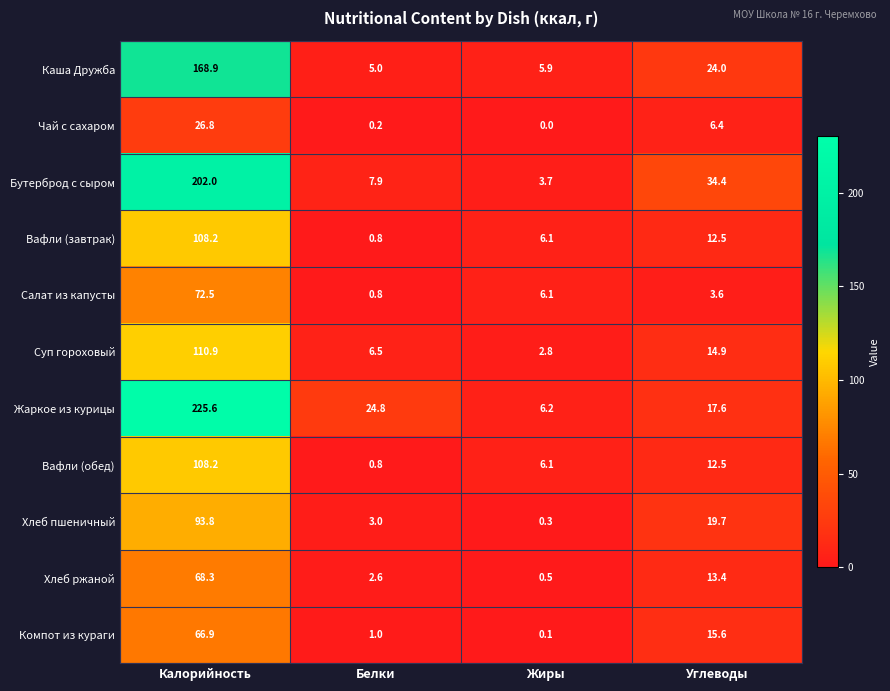

What is the maximum value shown in the chart?

225.6